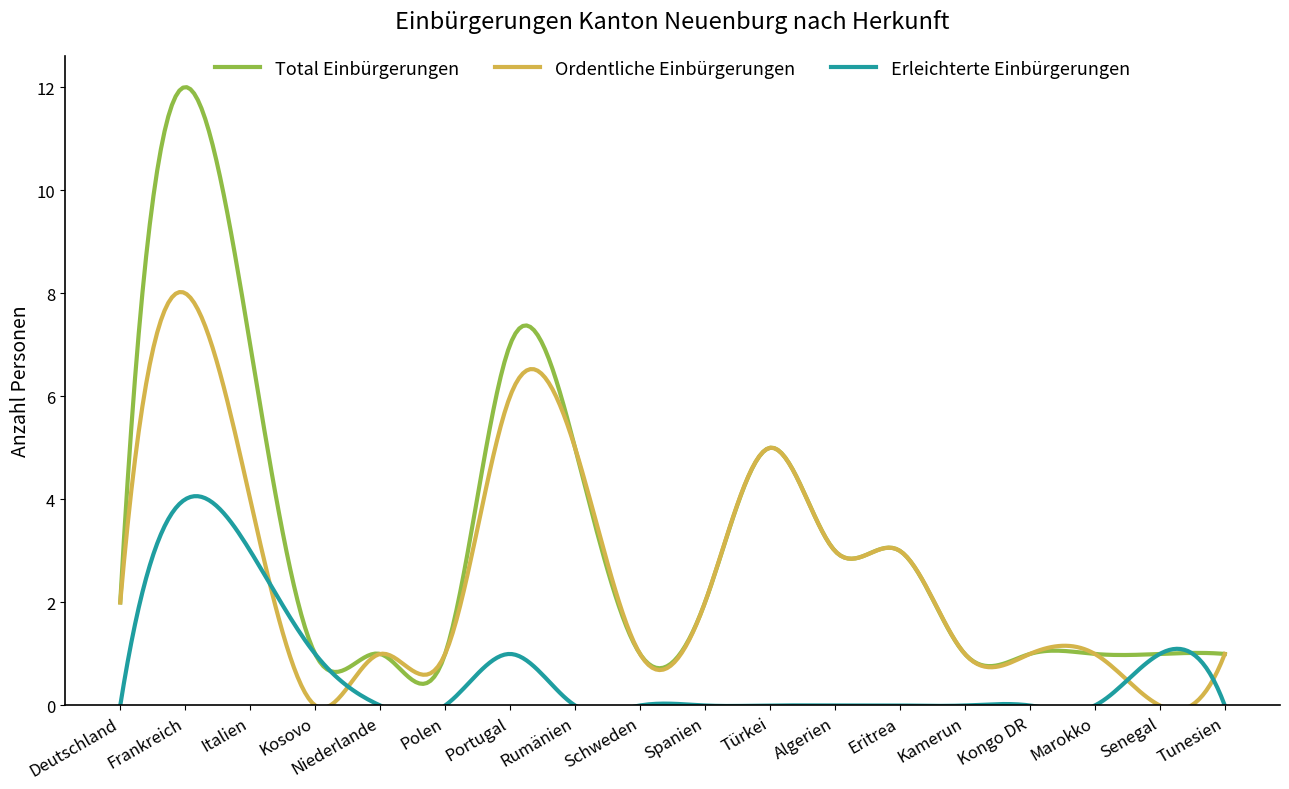

What are all the series names shown in the legend?

Total Einbürgerungen, Ordentliche Einbürgerungen, Erleichterte Einbürgerungen